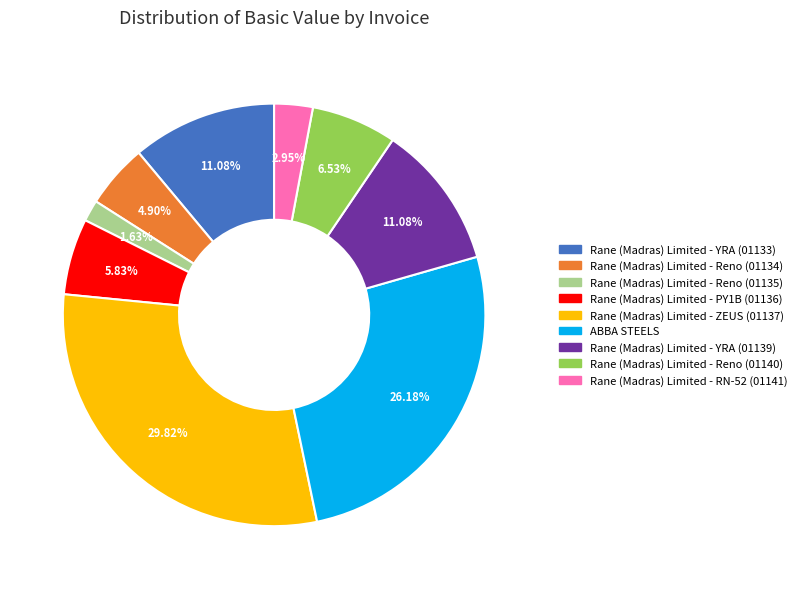

Between Rane (Madras) Limited - YRA (01133) and Rane (Madras) Limited - Reno (01135), which is larger?

Rane (Madras) Limited - YRA (01133)